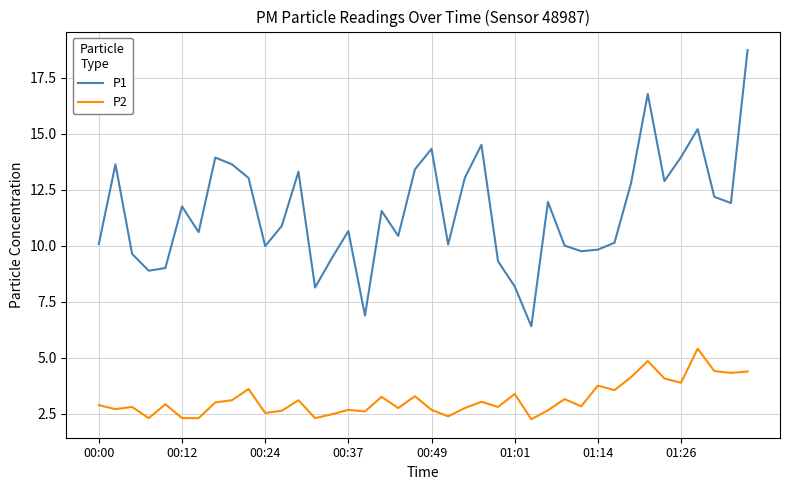

Rank the series by their average value, from lowest to highest.

P2, P1